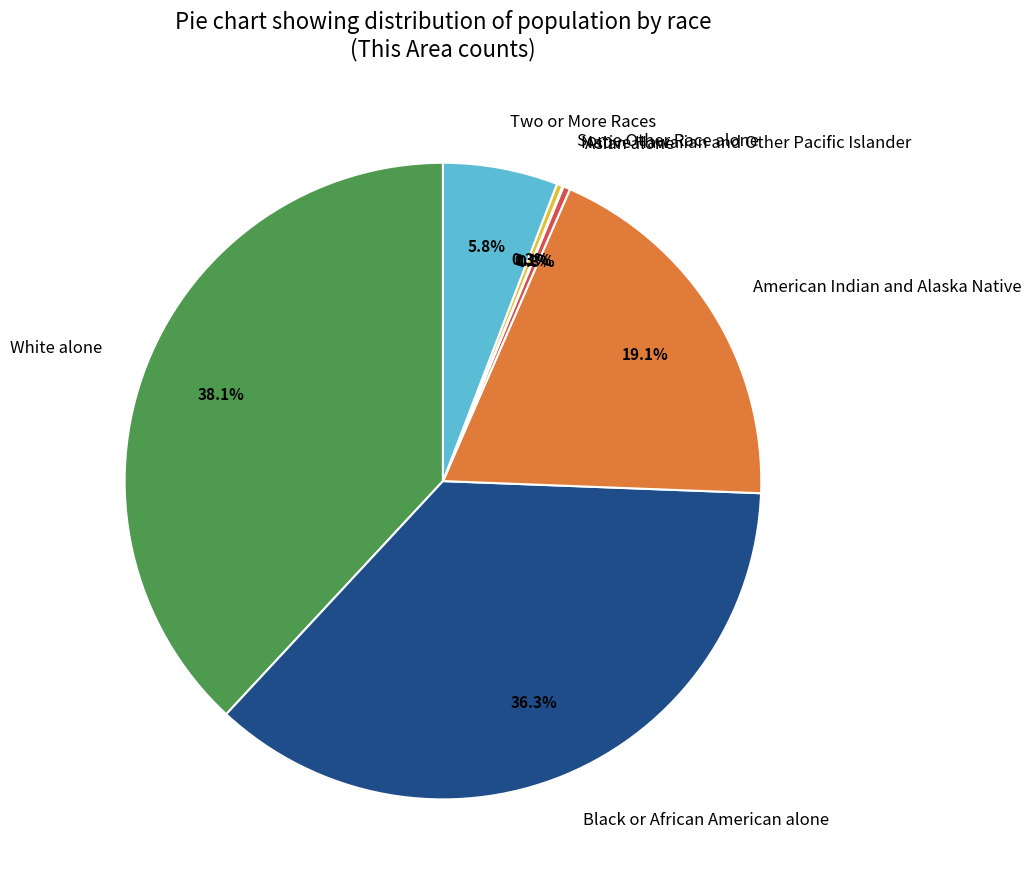

Which category has the biggest portion of the pie?

White alone